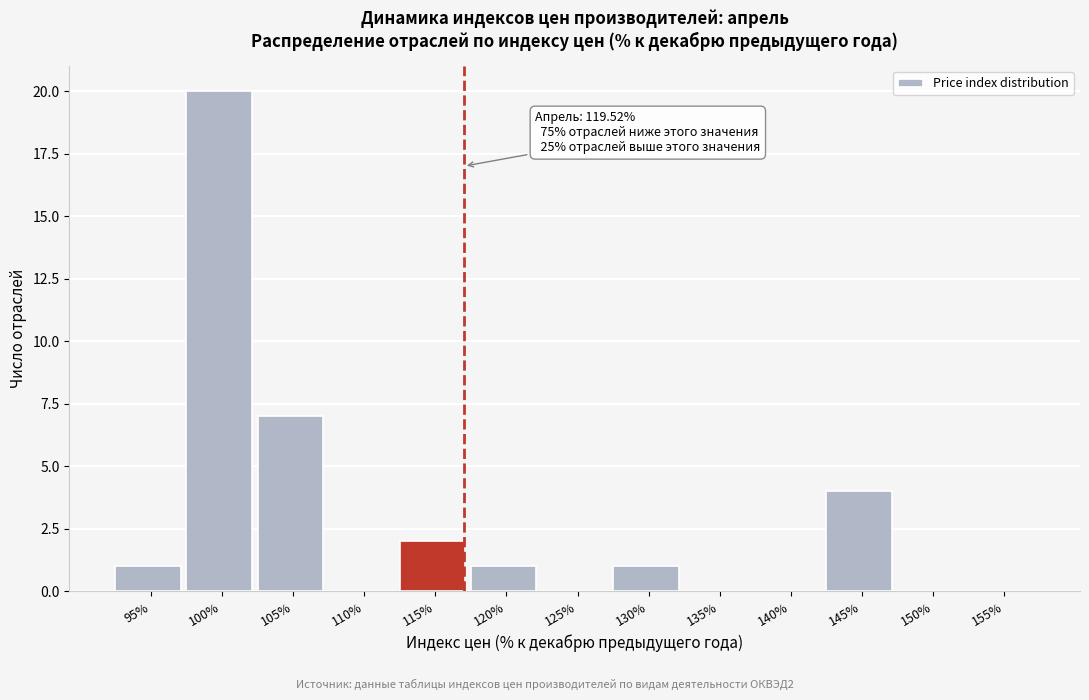

Which has a higher value, 150% or 95%?

95%